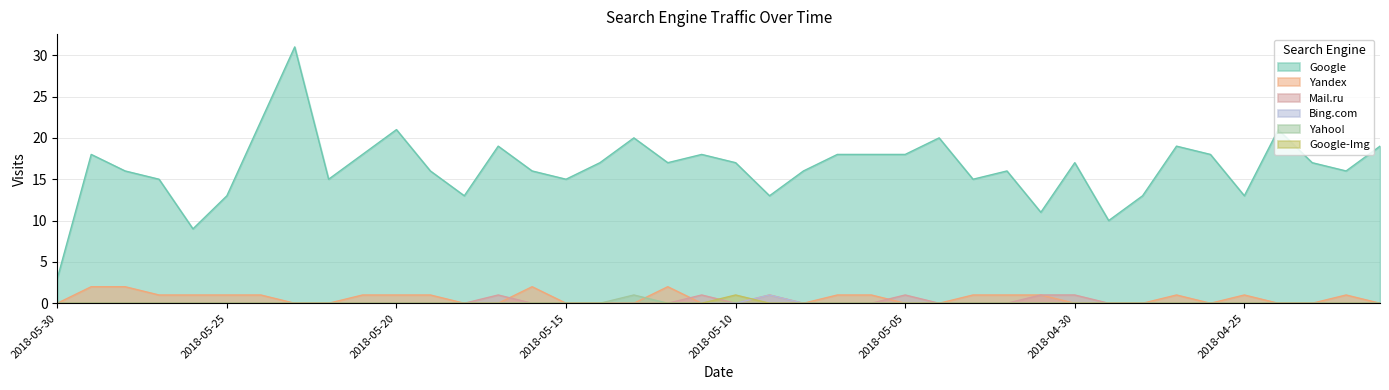

What is the sum of all Google values?

657